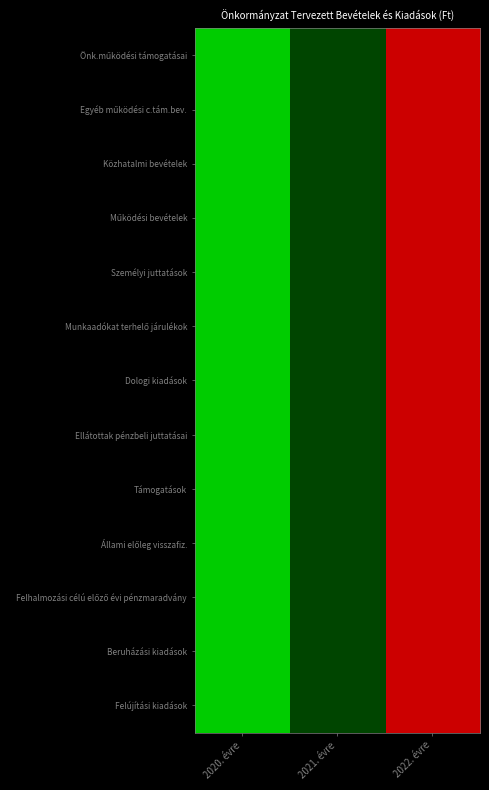

Between 2022. évre and 2021. évre, which is larger?

2022. évre